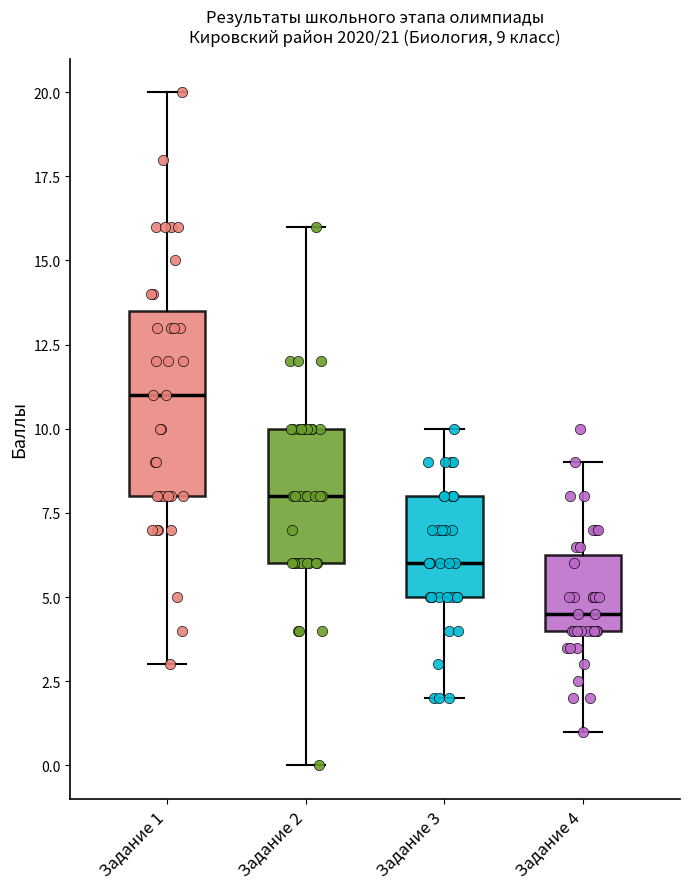

Which box has the lowest median line?

Задание 4